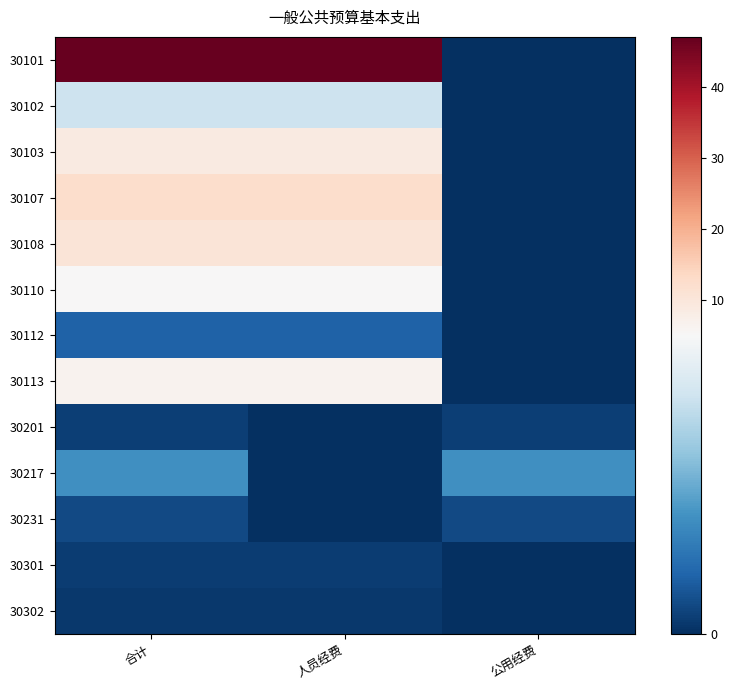

How many categories are shown in the chart?

3